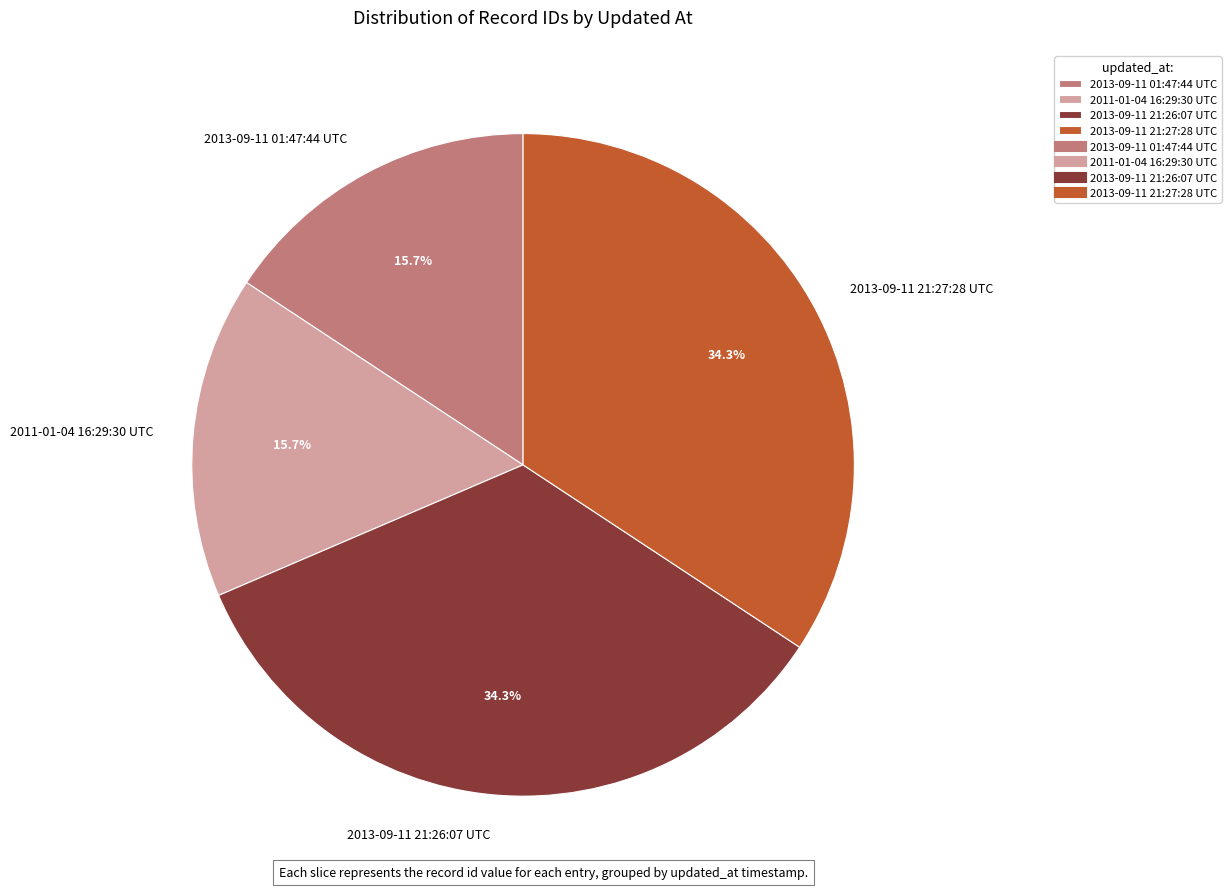

How many slices are in this pie chart?

4